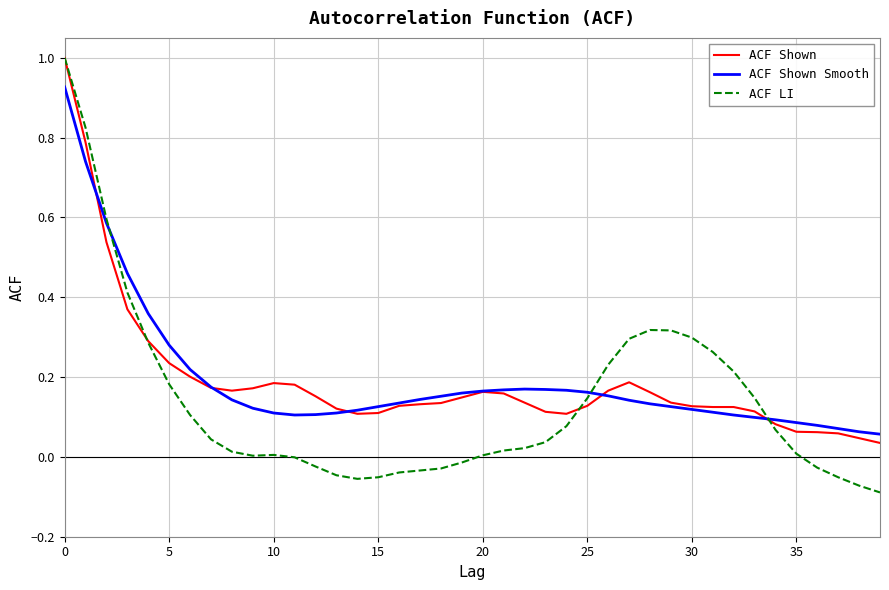

What is the maximum value for ACF Shown?

1.0